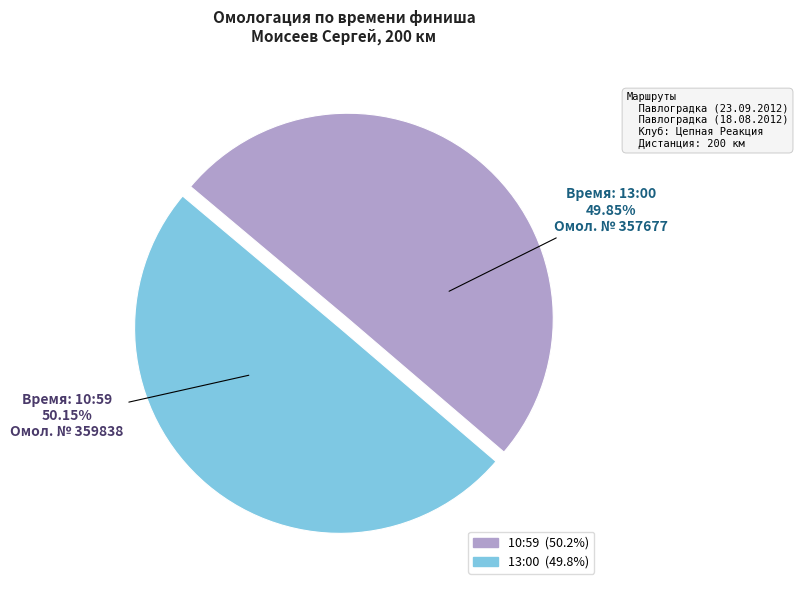

Count the number of slices in the pie.

2